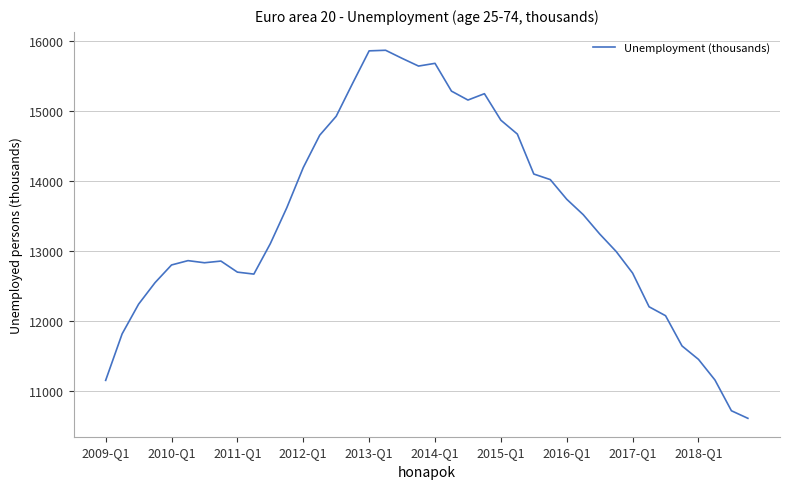

What is the greatest value displayed?

15868.3